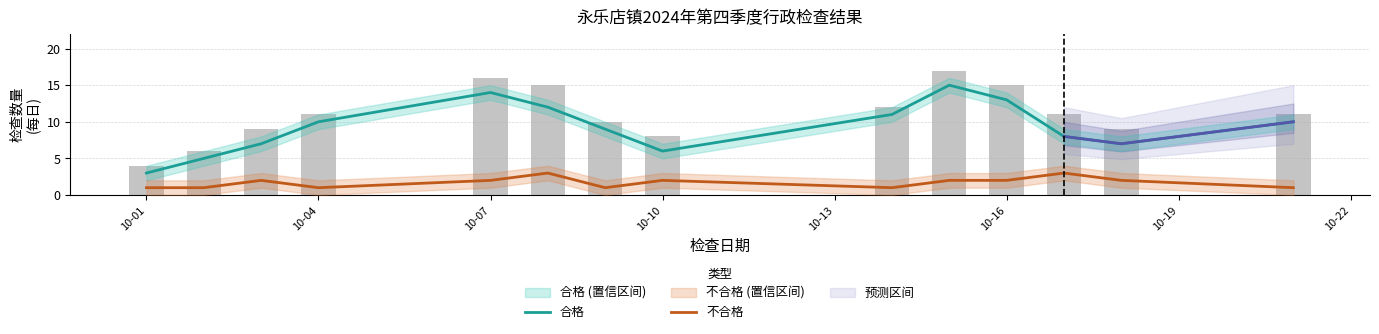

What is the value of the 不合格 bar at the 6th from the left?

3